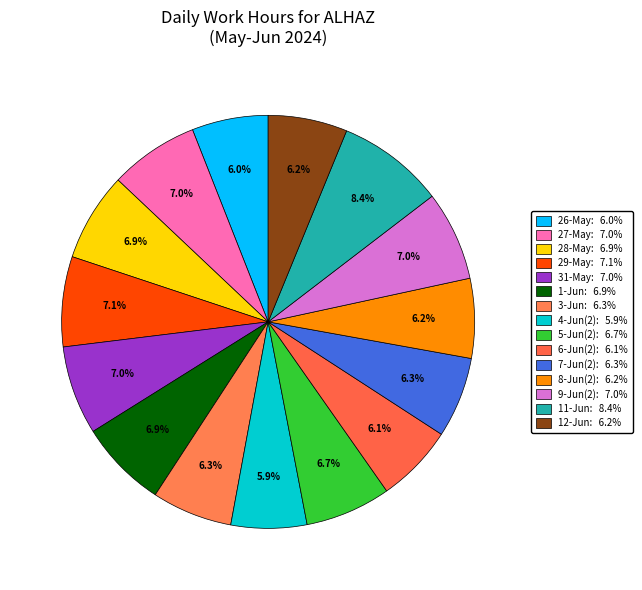

How many segments does this pie chart have?

15